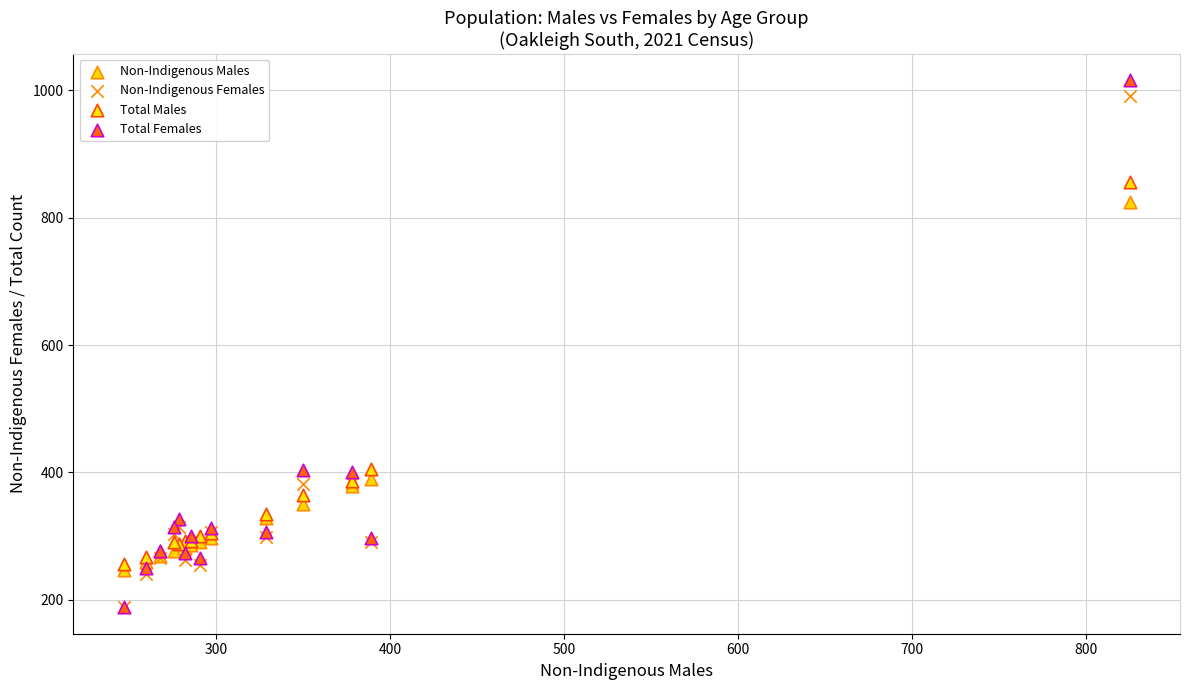

What are all the series names shown in the legend?

Non-Indigenous Males, Non-Indigenous Females, Total Males, Total Females